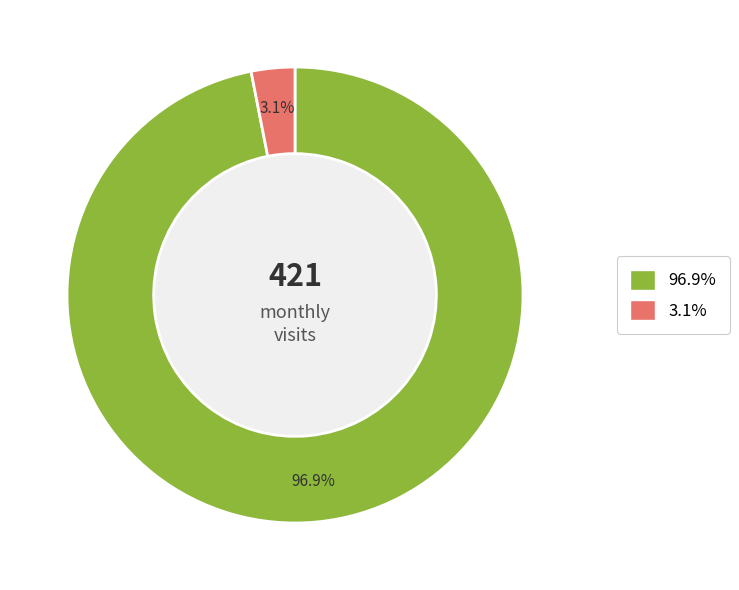

Does any single category account for the majority?

Yes